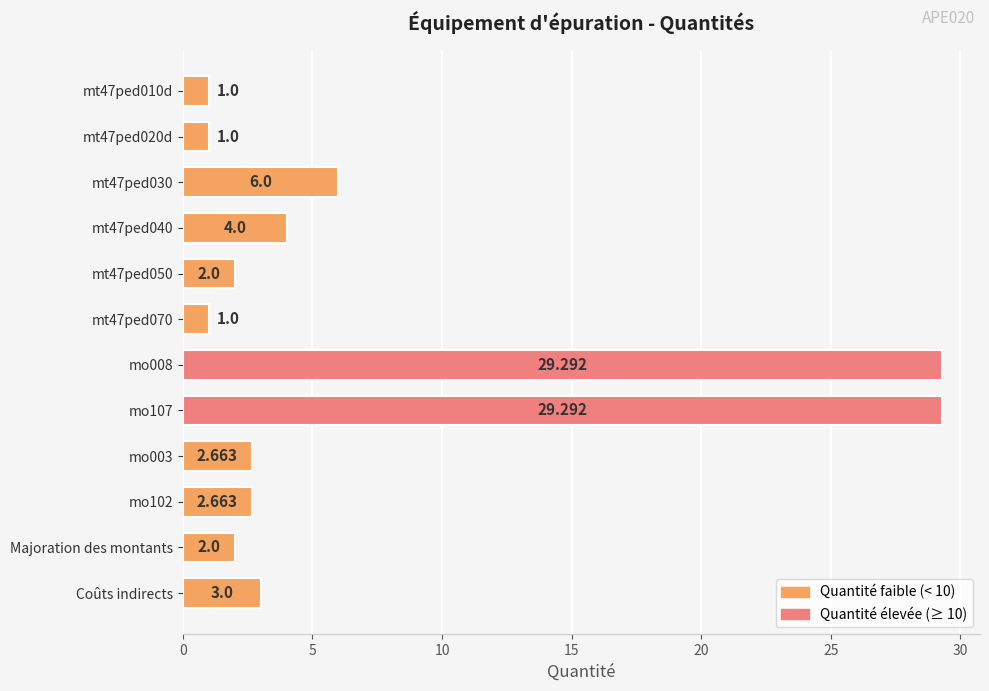

At which label is the value closest to 15?

mt47ped030